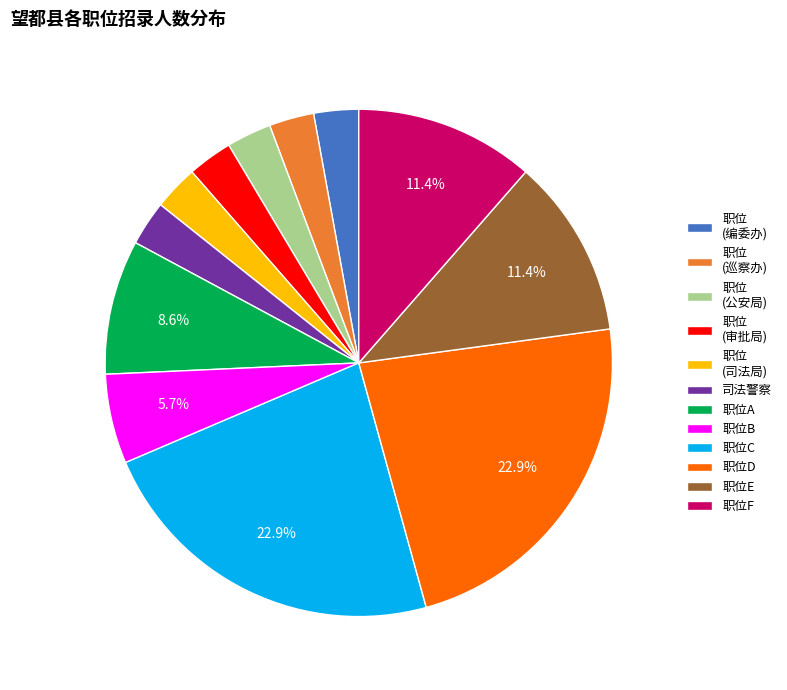

Does any single category account for the majority?

No